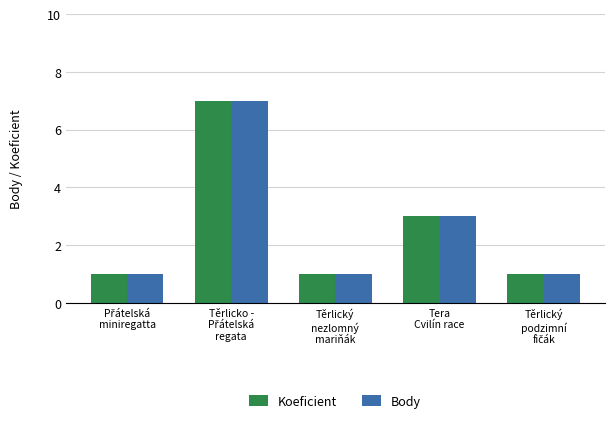

What is the maximum value for Koeficient?

7